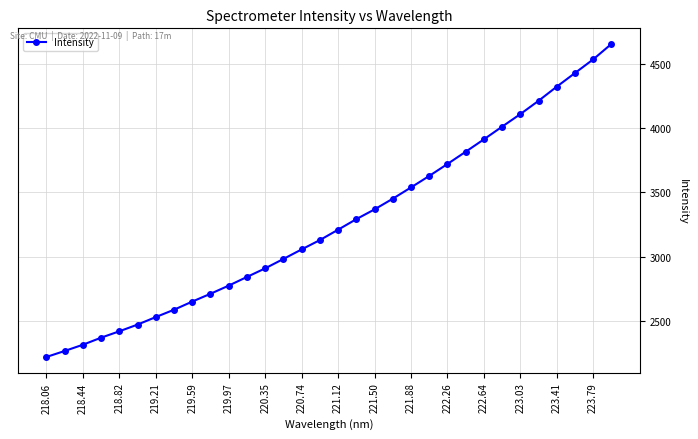

What is the minimum value shown in the chart?

2219.8